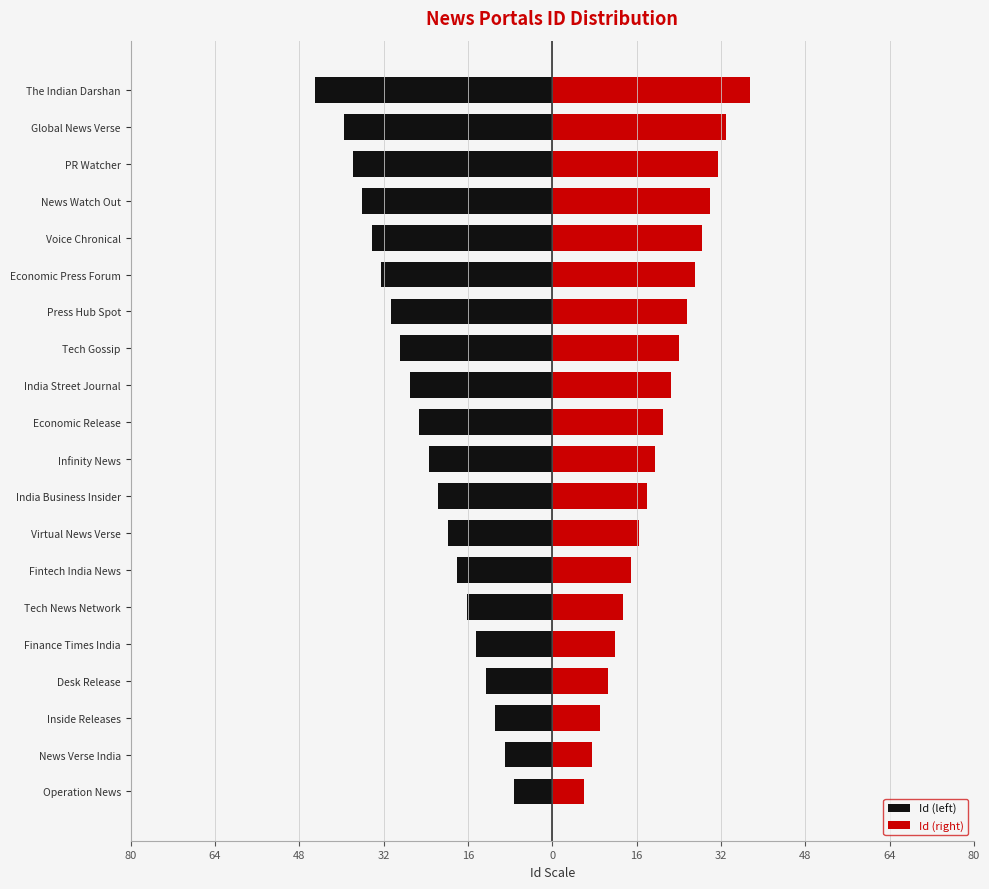

How many values in the Id (left) series are below -23?

11